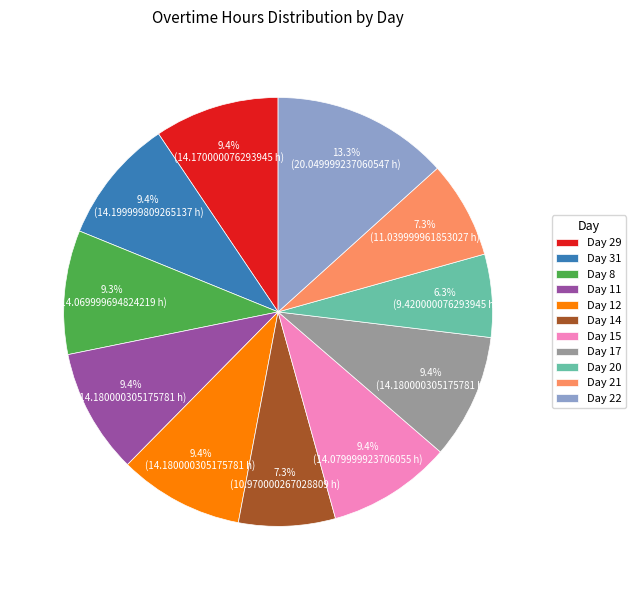

How many segments does this pie chart have?

11